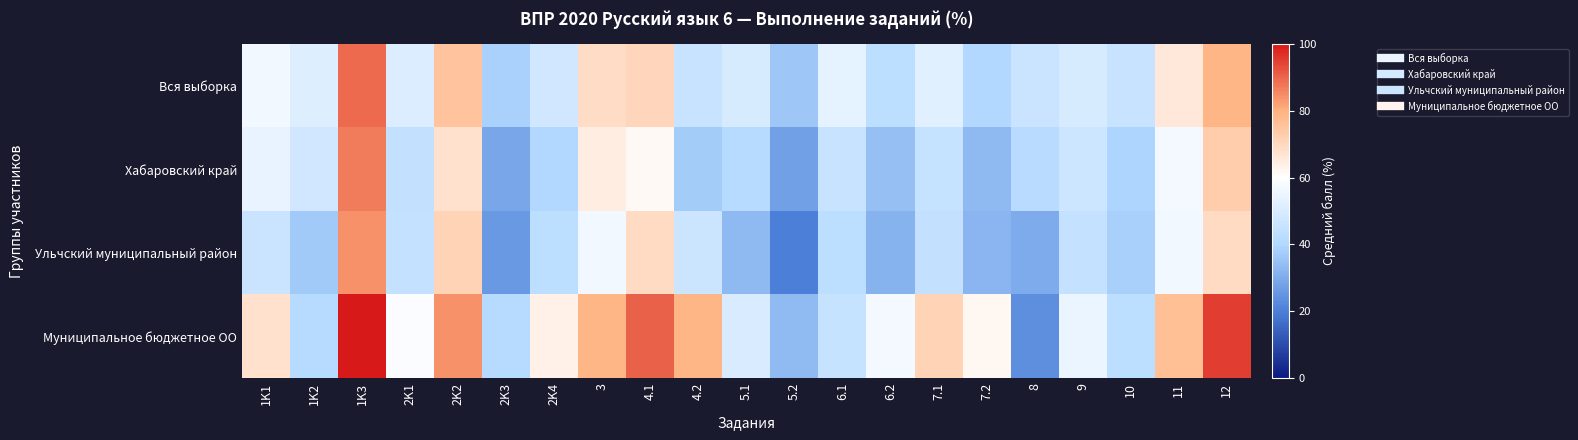

At which category is the sum across all series the highest?

1K3